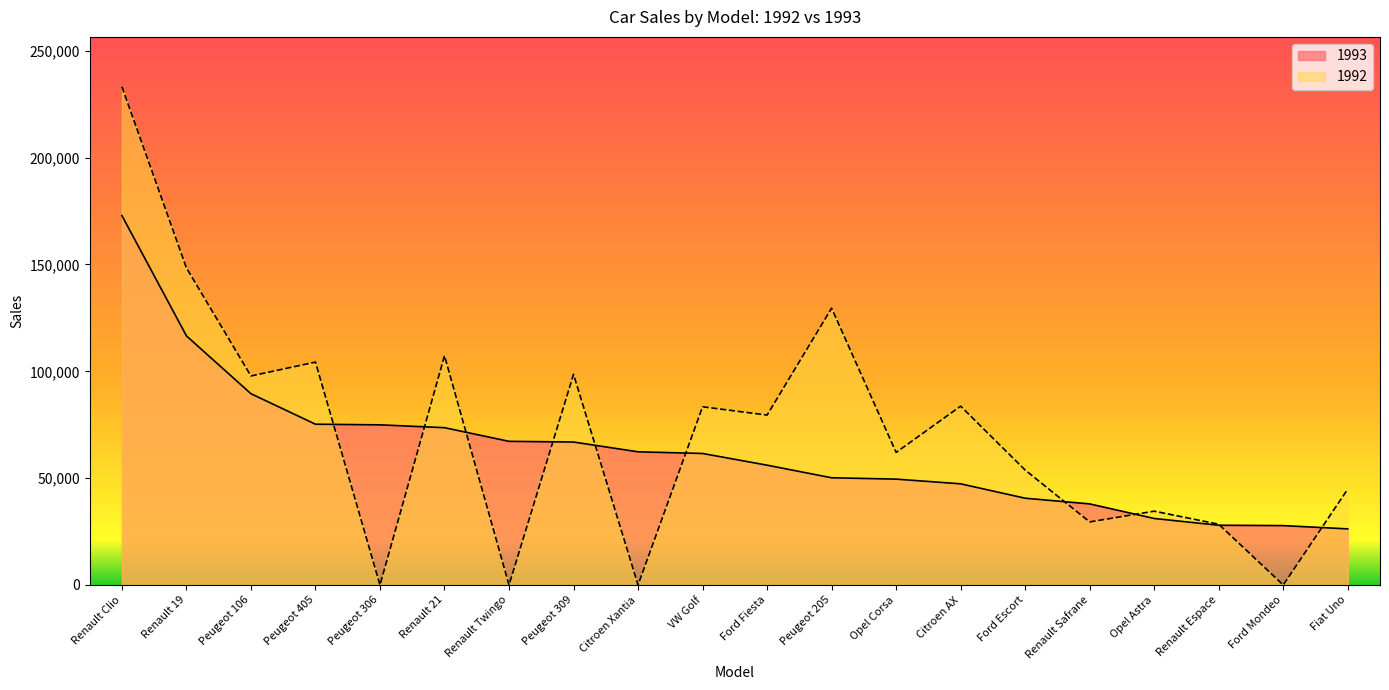

What is the value of the 1993 point at the 19th from the left?

27784